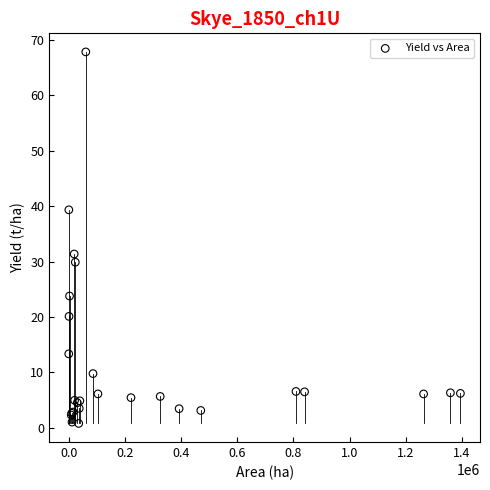

What Y value in the scatter plot is closest to 34?

31.4